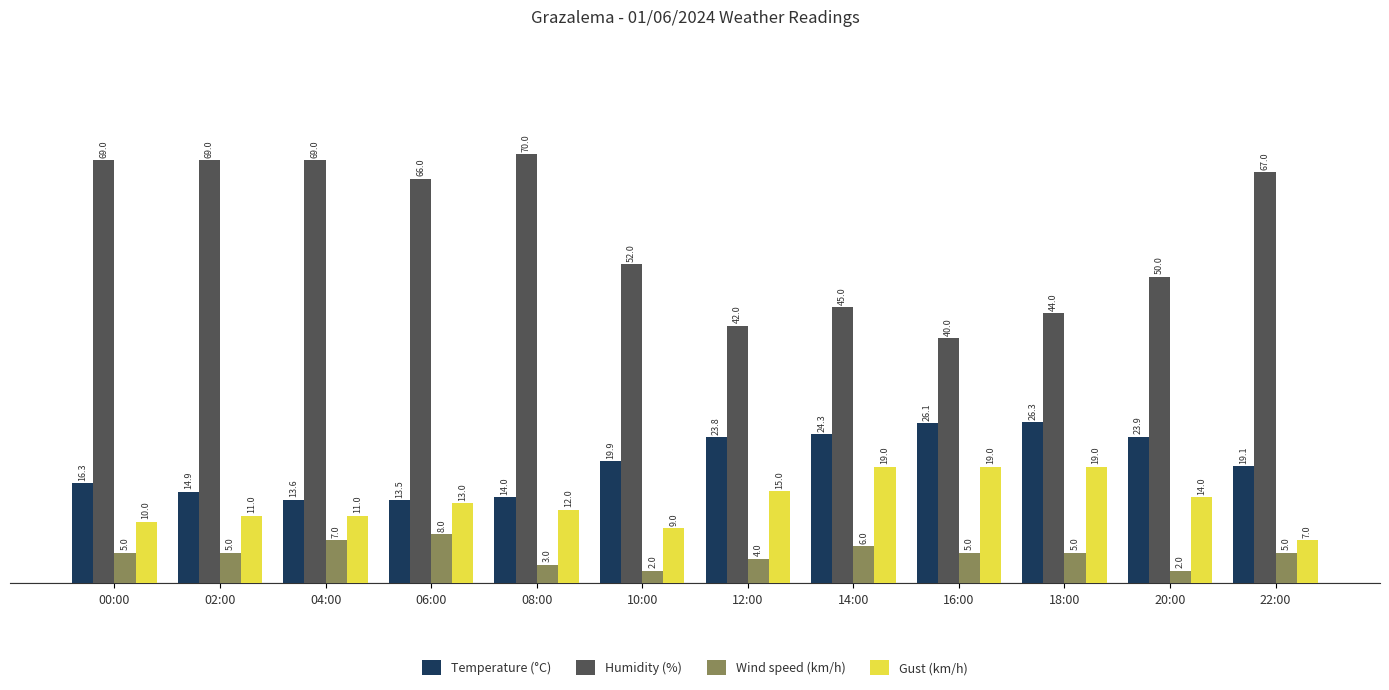

Which series has the widest spread of values?

Humidity (%)